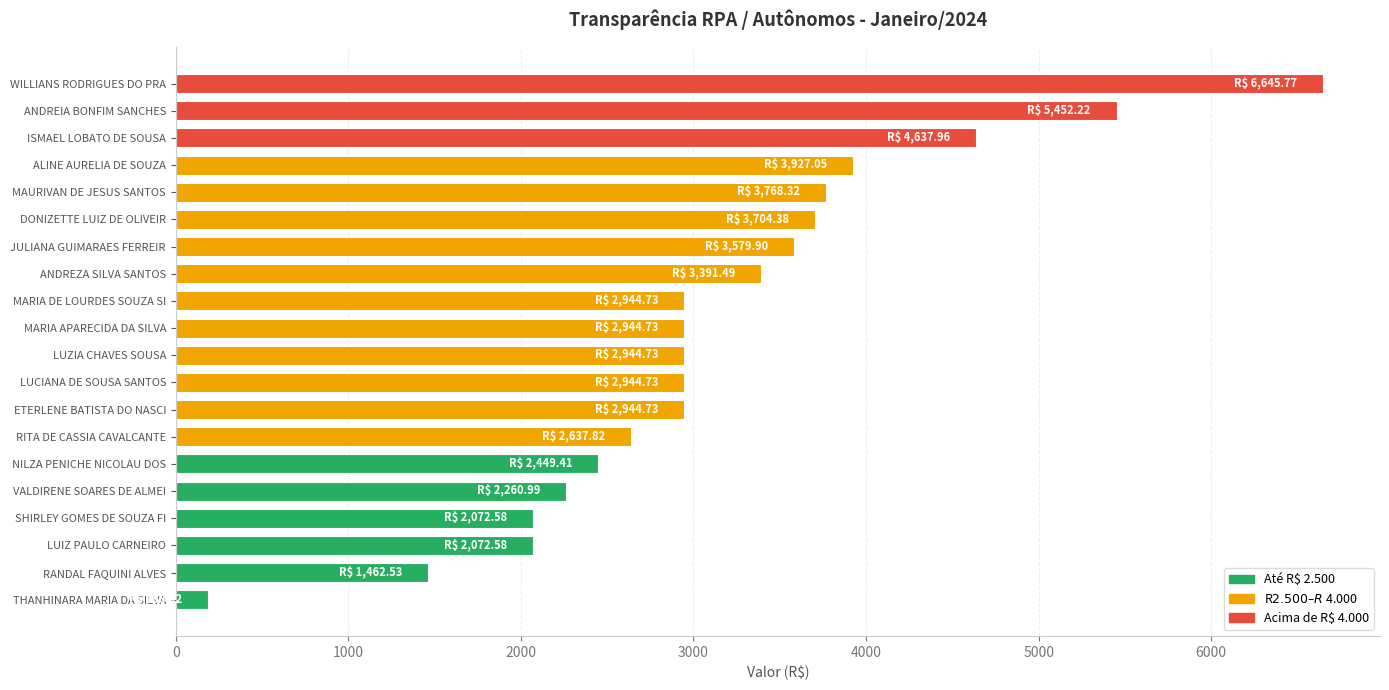

How many series are shown in this chart?

1